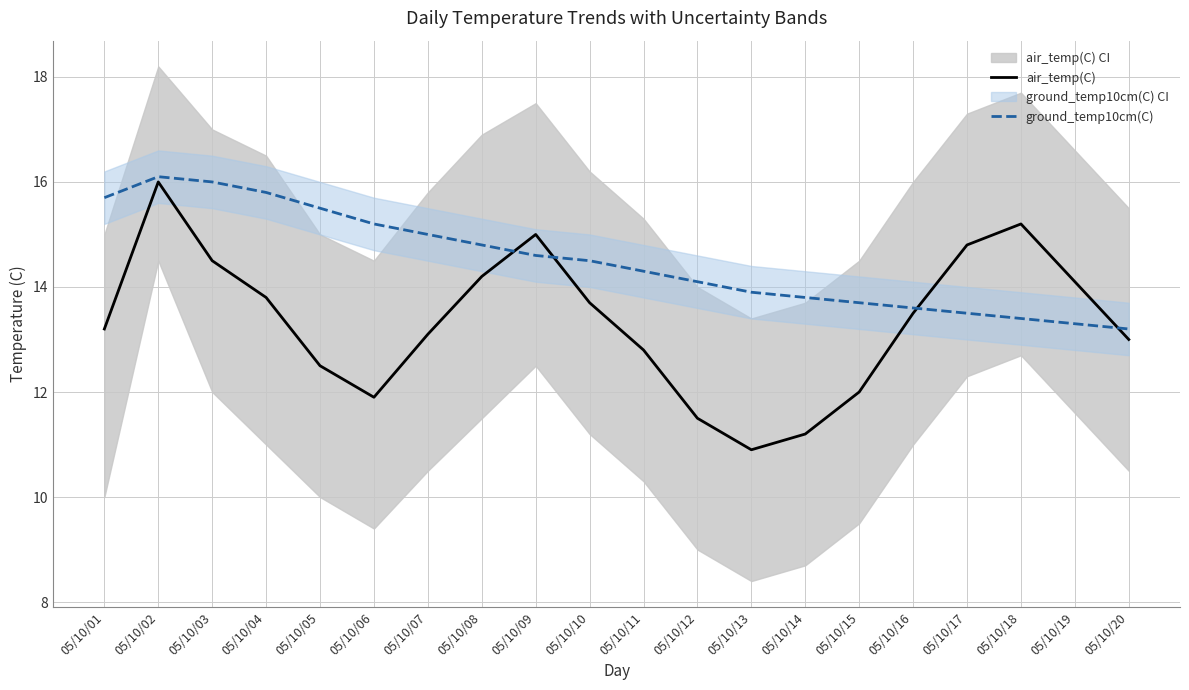

How many intersections are there between air_temp(C) and ground_temp10cm(C)?

4